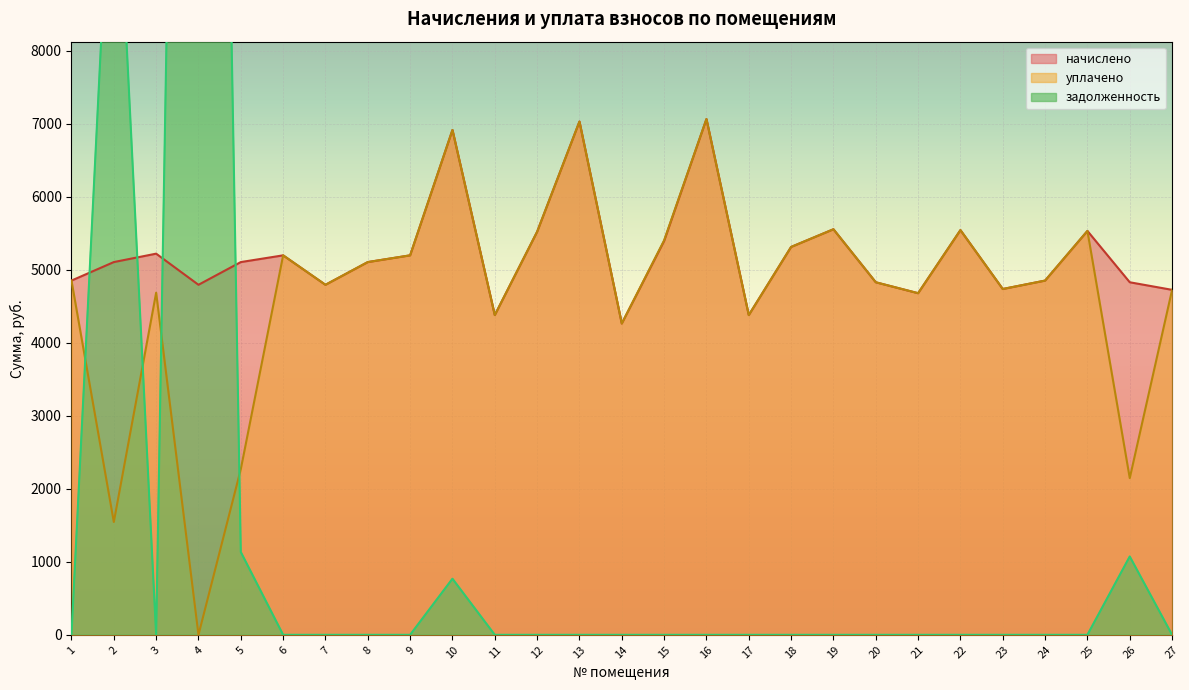

The value of начислено at 22 is 2880.8. True or false?

False